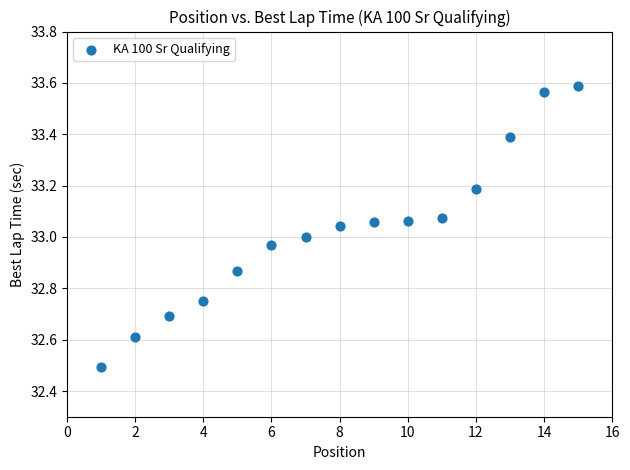

What is the range of X values (max minus min)?

14.0